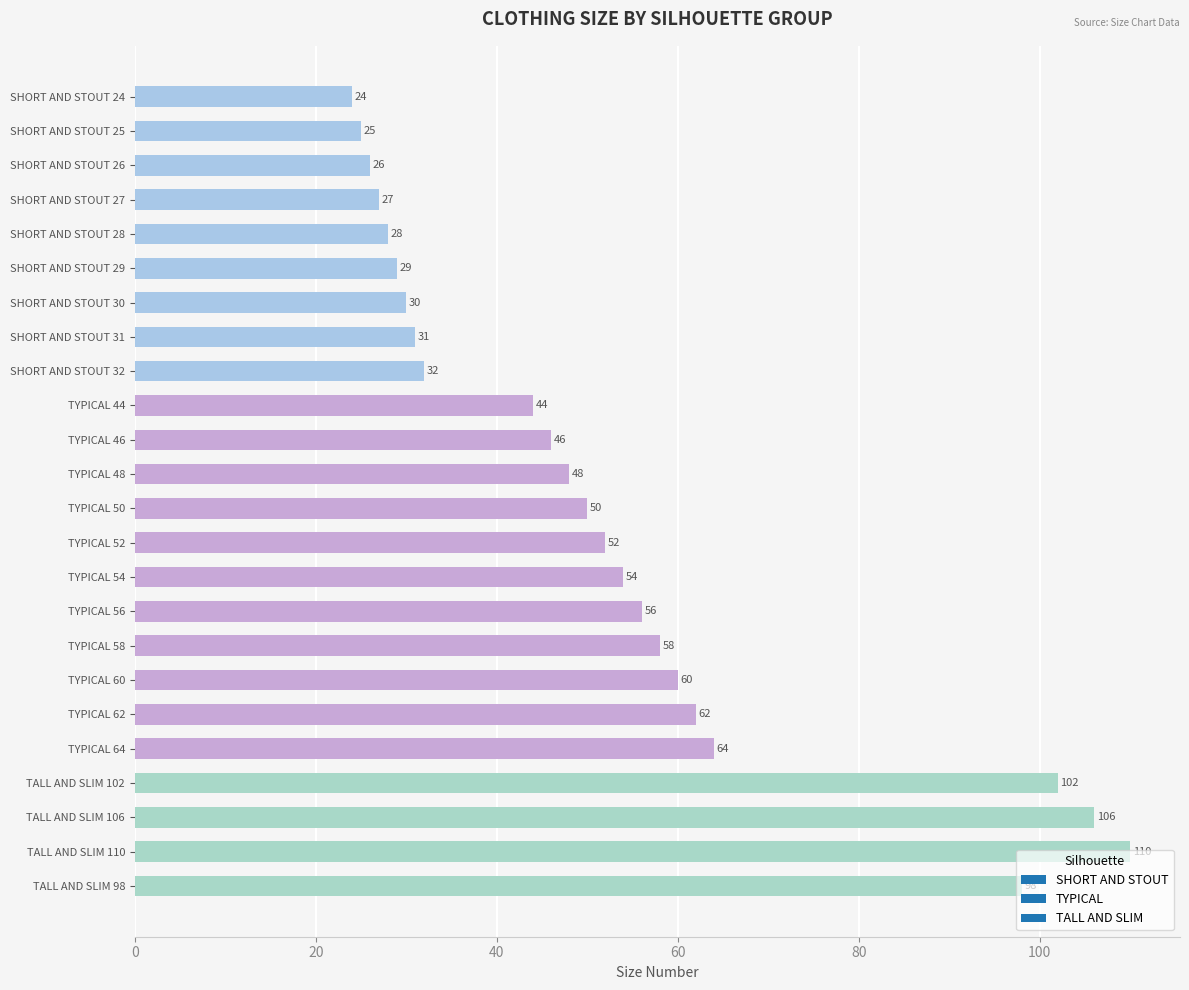

List the labels in order of value, largest first.

TALL AND SLIM 110, TALL AND SLIM 106, TALL AND SLIM 102, TALL AND SLIM 98, TYPICAL 64, TYPICAL 62, TYPICAL 60, TYPICAL 58, TYPICAL 56, TYPICAL 54, TYPICAL 52, TYPICAL 50, TYPICAL 48, TYPICAL 46, TYPICAL 44, SHORT AND STOUT 32, SHORT AND STOUT 31, SHORT AND STOUT 30, SHORT AND STOUT 29, SHORT AND STOUT 28, SHORT AND STOUT 27, SHORT AND STOUT 26, SHORT AND STOUT 25, SHORT AND STOUT 24